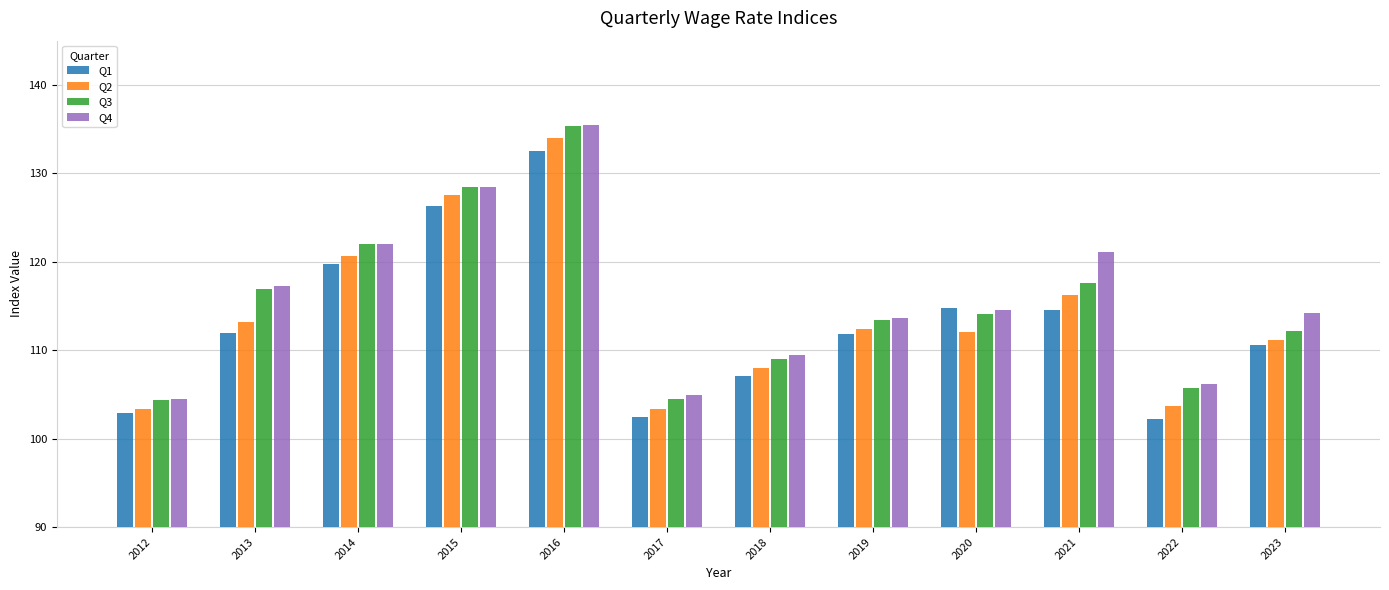

At how many categories does at least one series exceed 126?

2